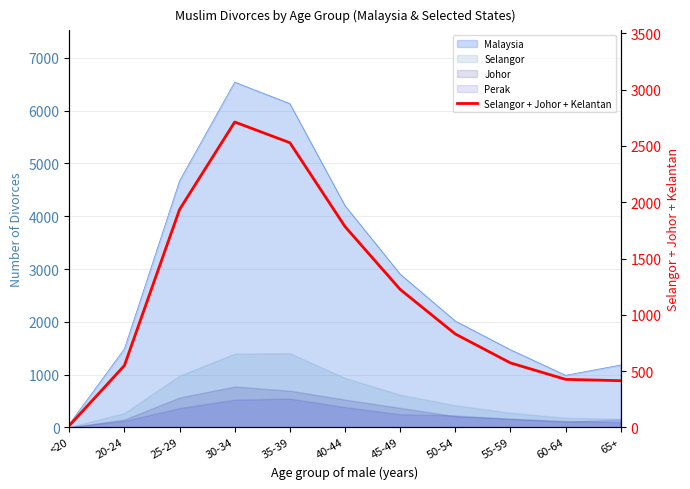

Approximately how many times larger is the value at 50-54 compared to 30-34?

0.3